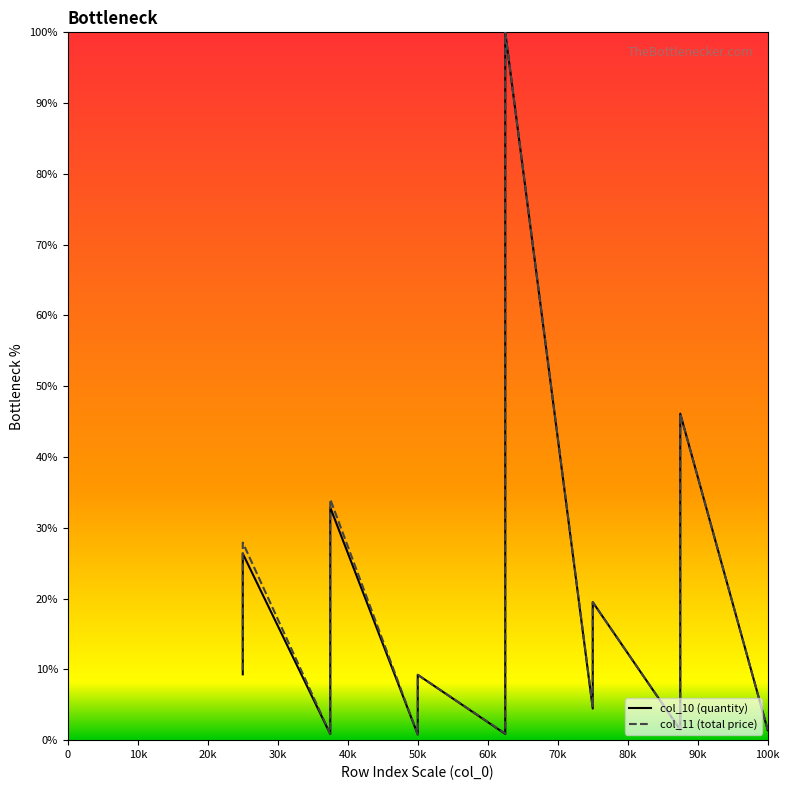

The col_10 (quantity) series shows 9.3 at 60k. True or false?

False